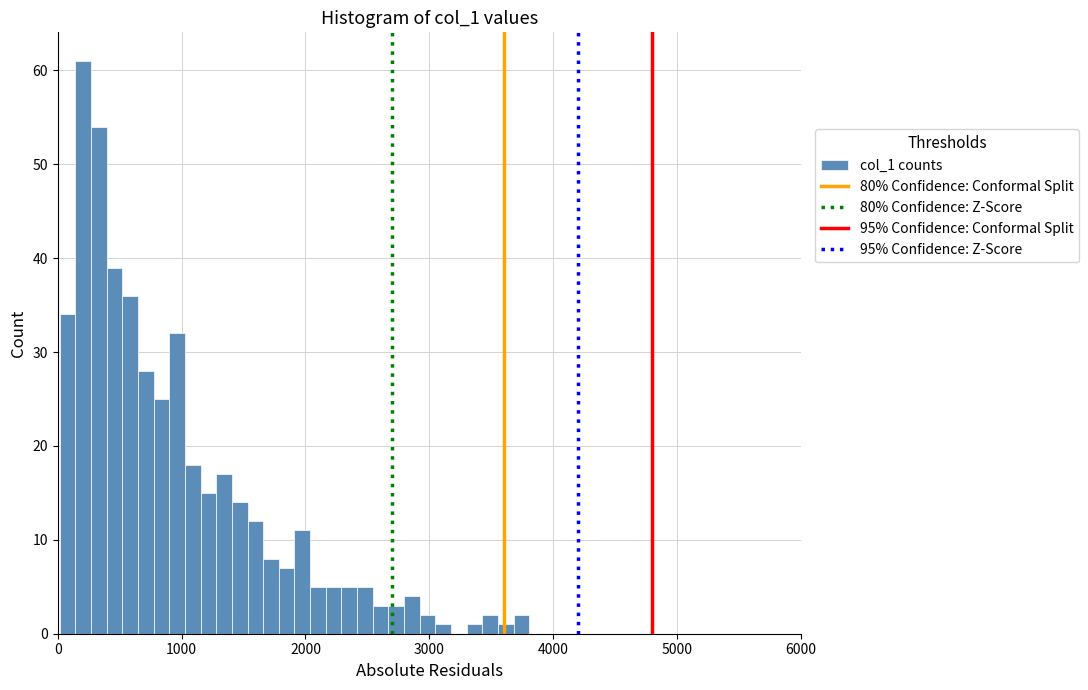

Read against the x-axis, roughly where is the centre of the tallest bar?

200